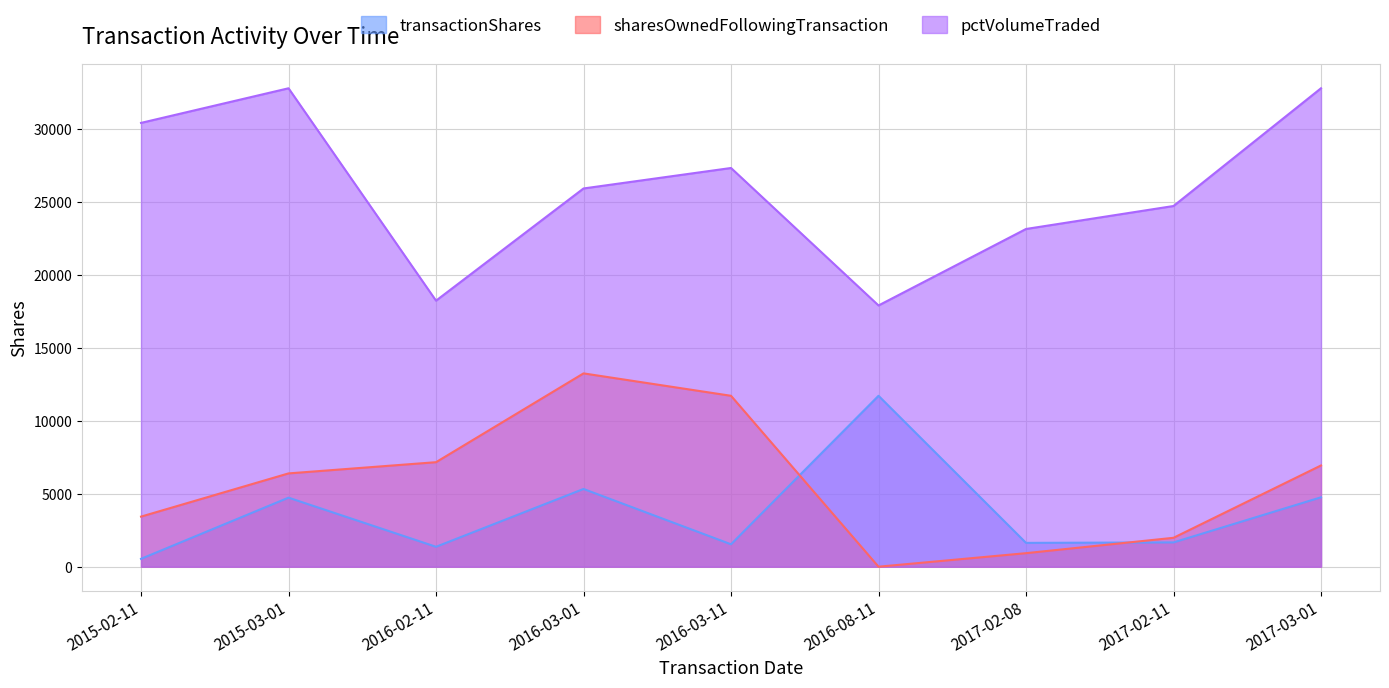

Is it true that pctVolumeTraded equals 23130 at 2017-02-08?

True